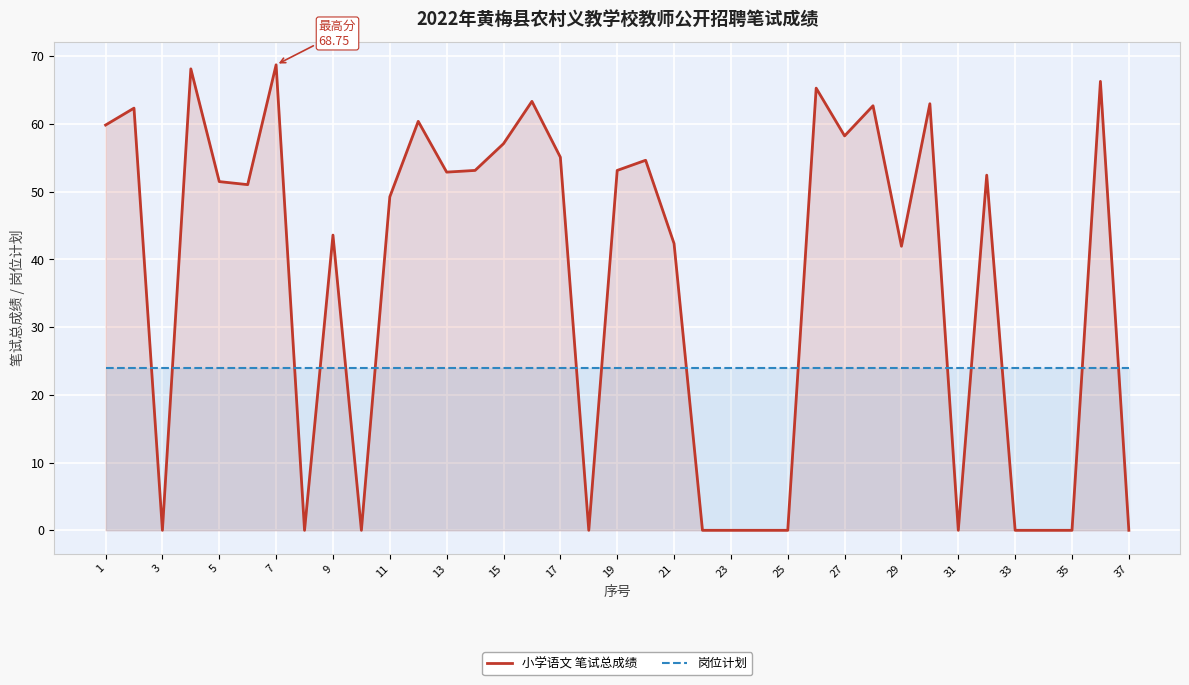

At how many categories does at least one series exceed 29?

24